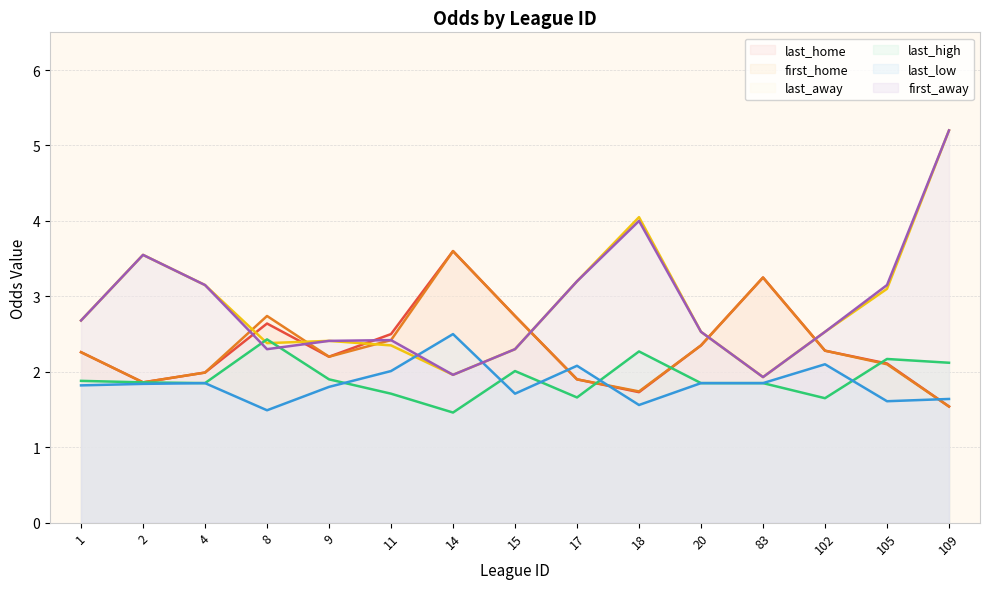

Which series ends up on top after the final intersection of first_away and first_home?

first_away